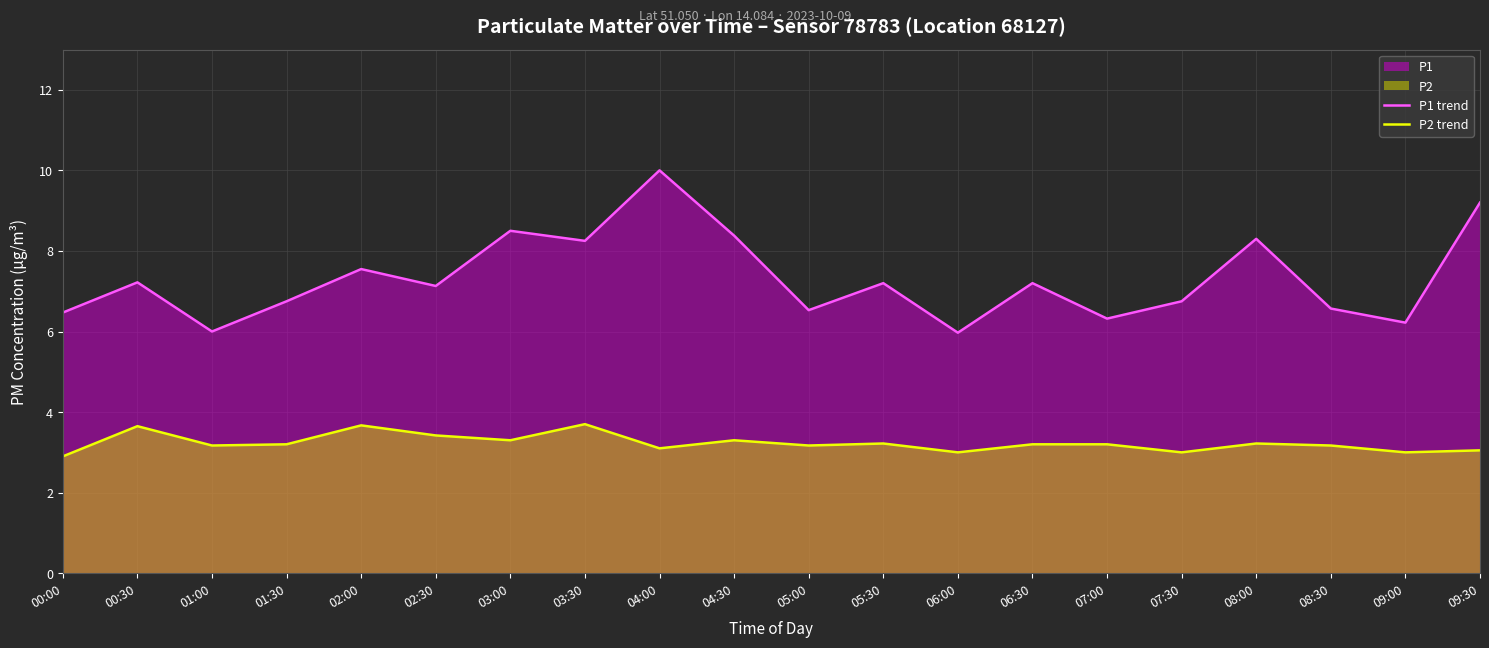

Which has a higher value, 04:30 or 09:00?

04:30